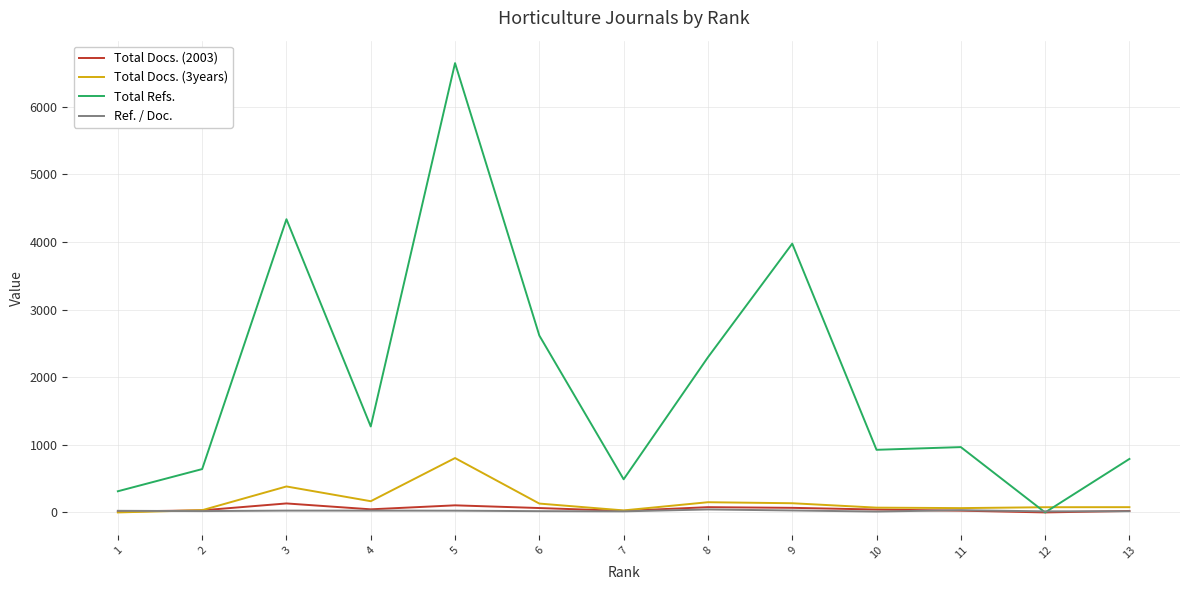

True or false: Total Docs. (3years) has more than 0 interior local peaks.

True